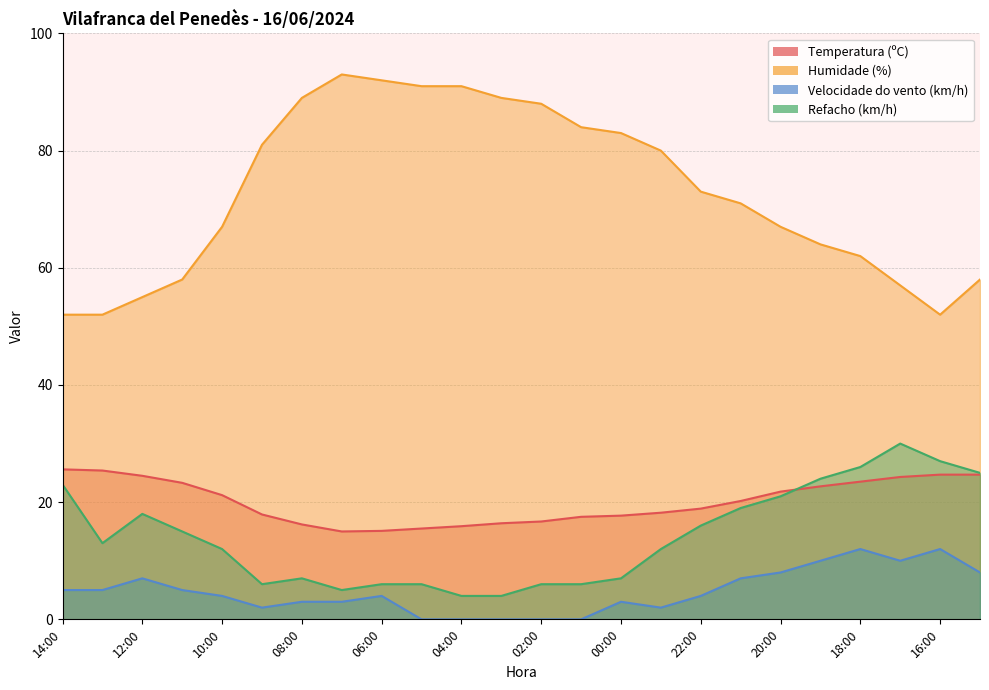

In Velocidade do vento (km/h), how many points are higher than both neighbors (excluding endpoints)?

5